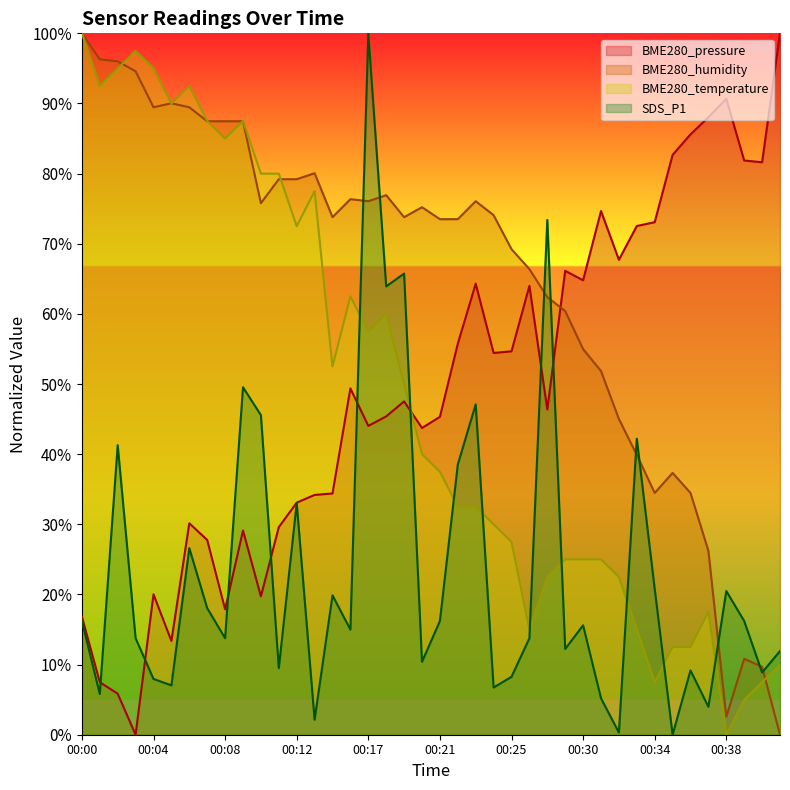

Which series has the widest spread of values?

BME280_pressure